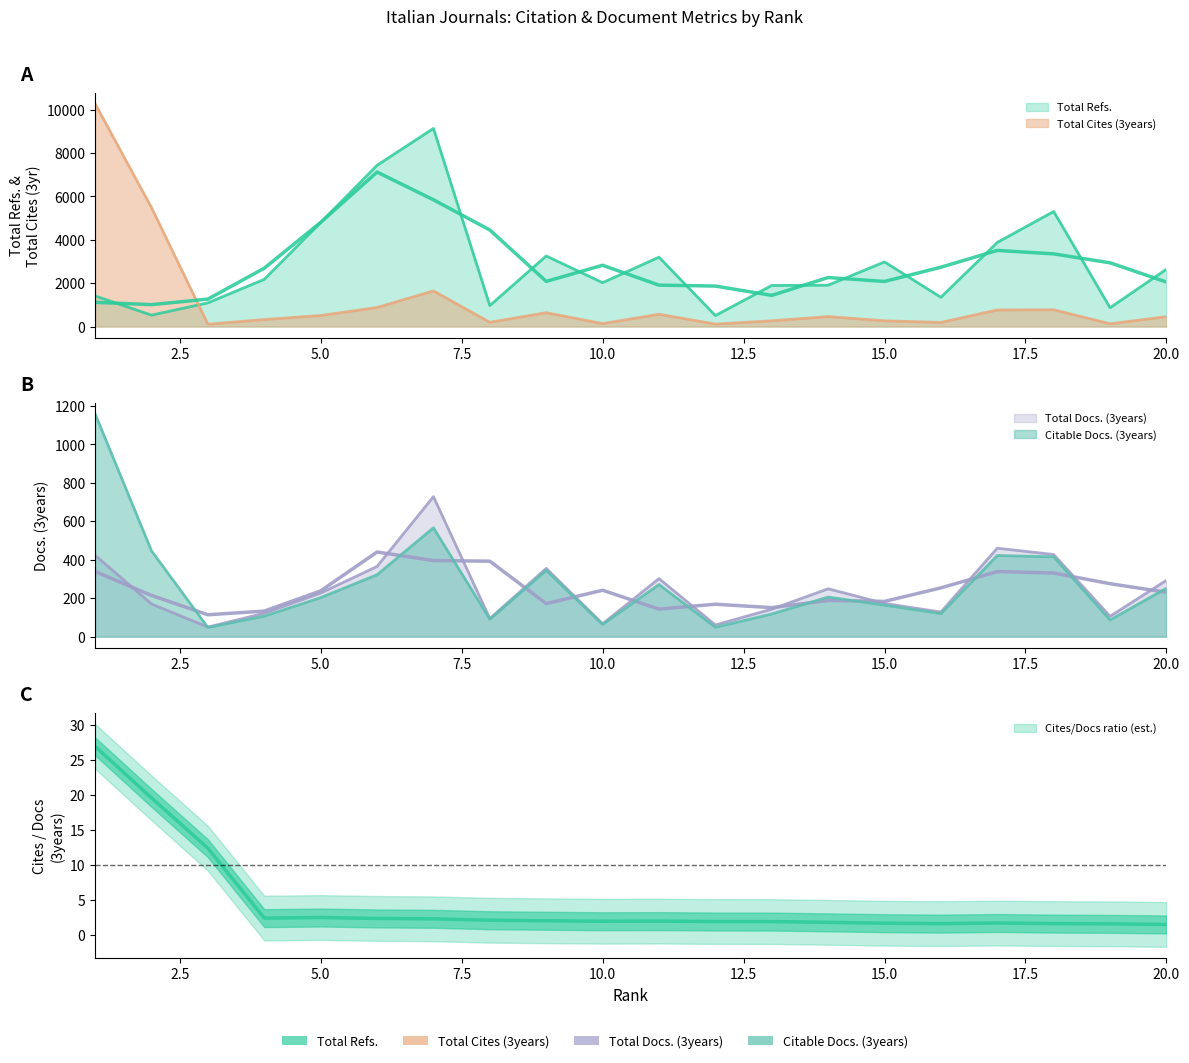

Between 18 and 19, which series saw the biggest shift?

Total Refs.